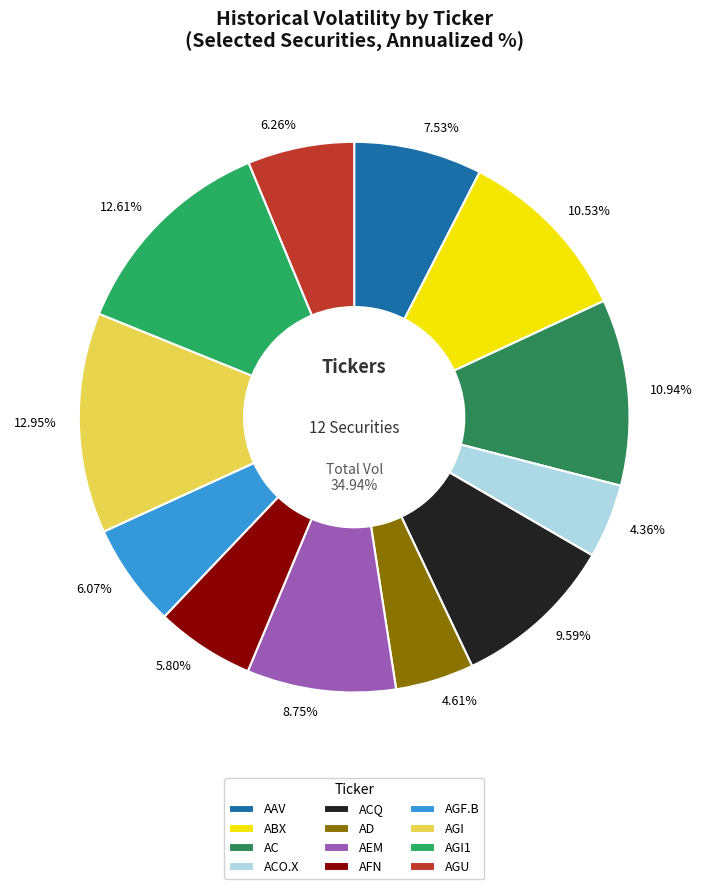

Does AEM account for over 50% of the chart?

No